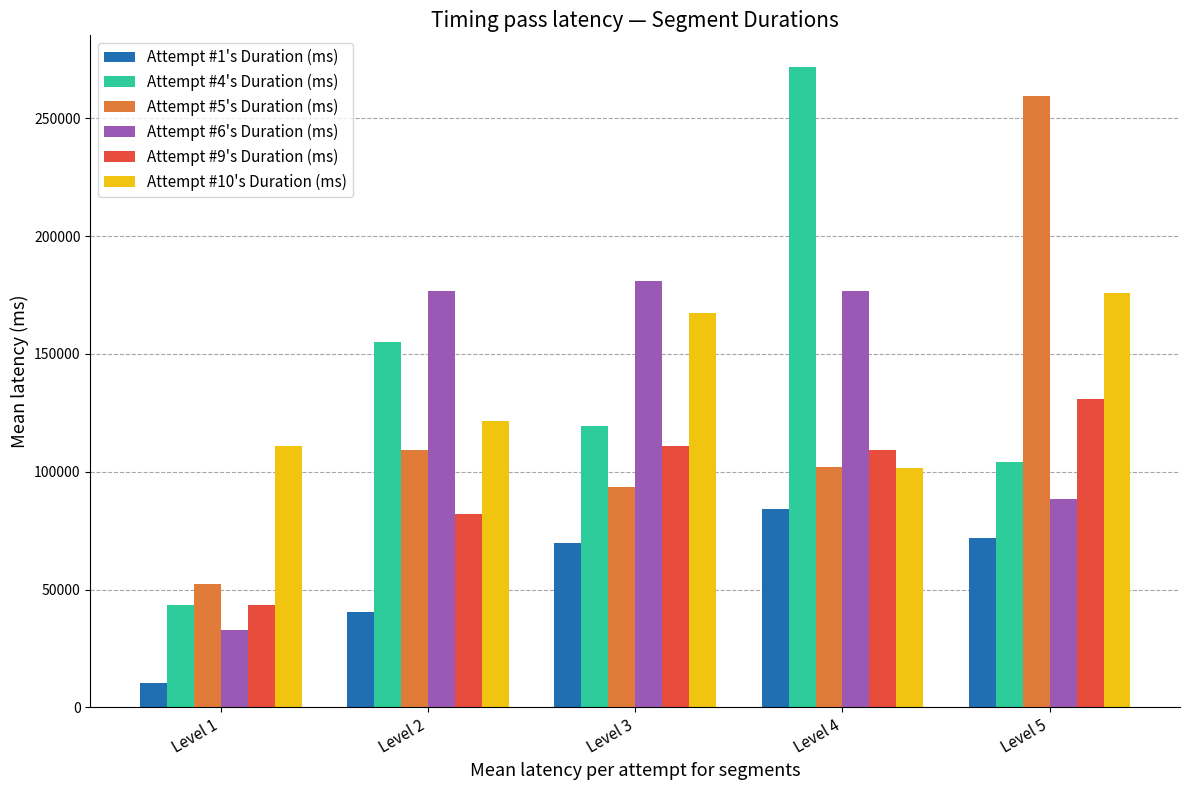

At which category is the sum across all series the highest?

Level 4